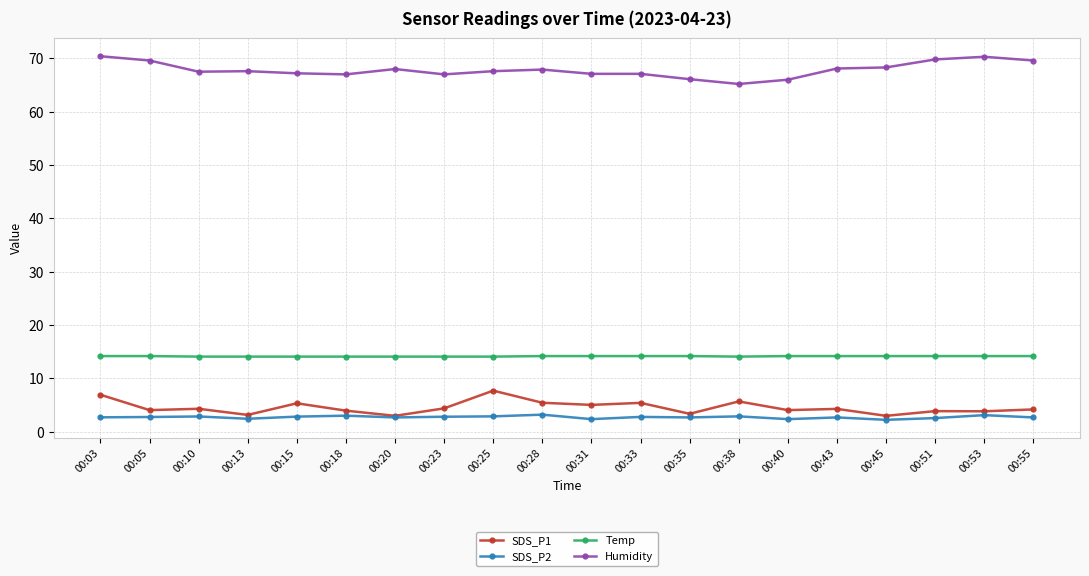

At how many categories does at least one series exceed 33?

20